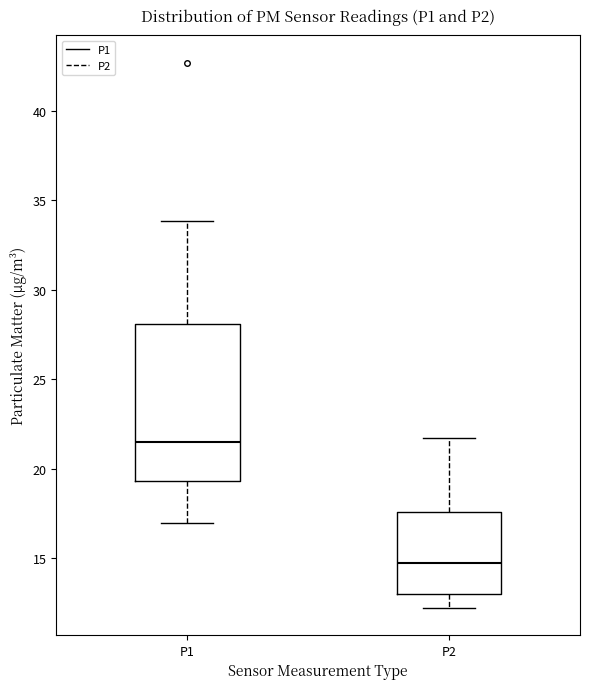

Which box's median line is the highest?

P1